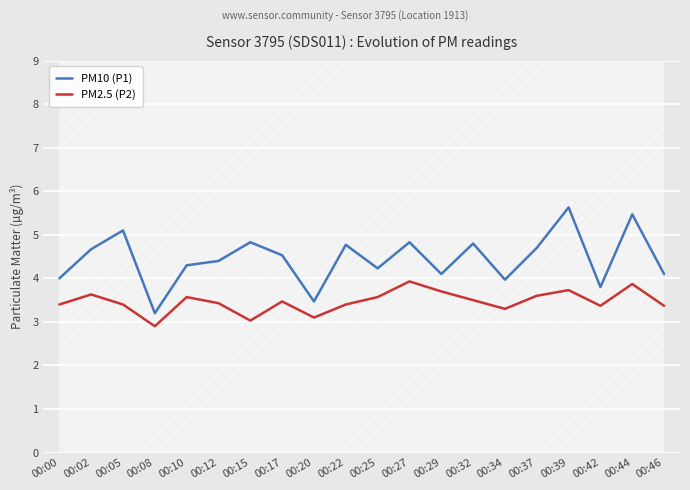

The PM10 (P1) series shows 4.1 at 00:46. True or false?

True